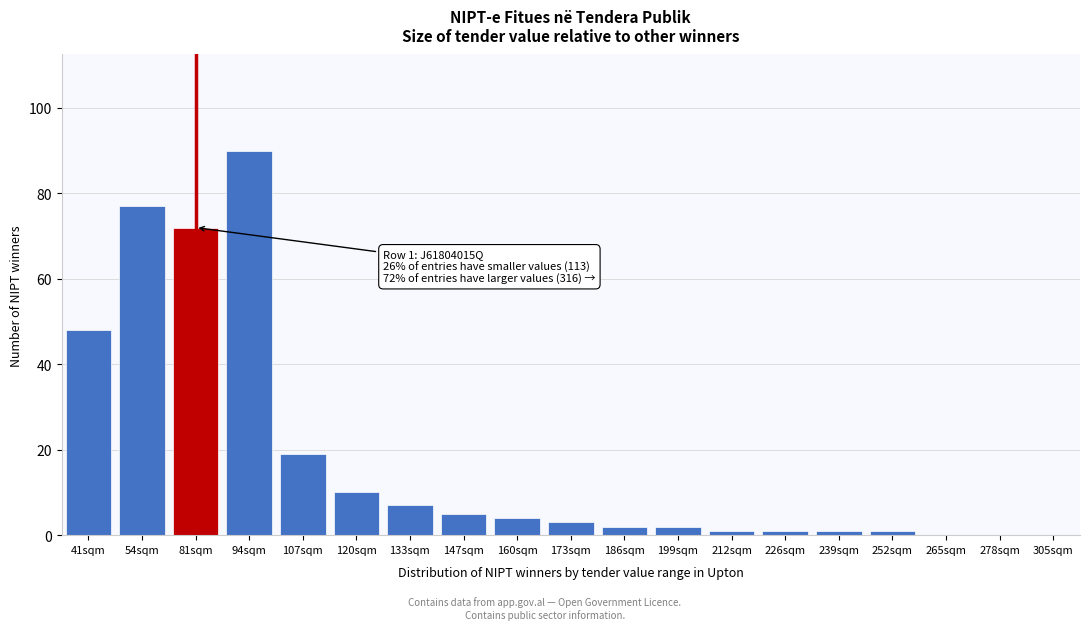

Reading left to right, transcribe all the data shown in this chart.

41sqm=48	54sqm=77	81sqm=72	94sqm=90	107sqm=19	120sqm=10	133sqm=7	147sqm=5	160sqm=4	173sqm=3	186sqm=2	199sqm=2	212sqm=1	226sqm=1	239sqm=1	252sqm=1	265sqm=0	278sqm=0	305sqm=0